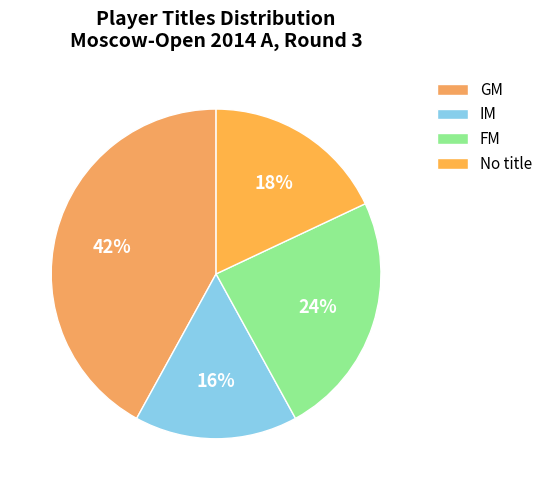

Do FM and IM together represent more than half of the pie?

No